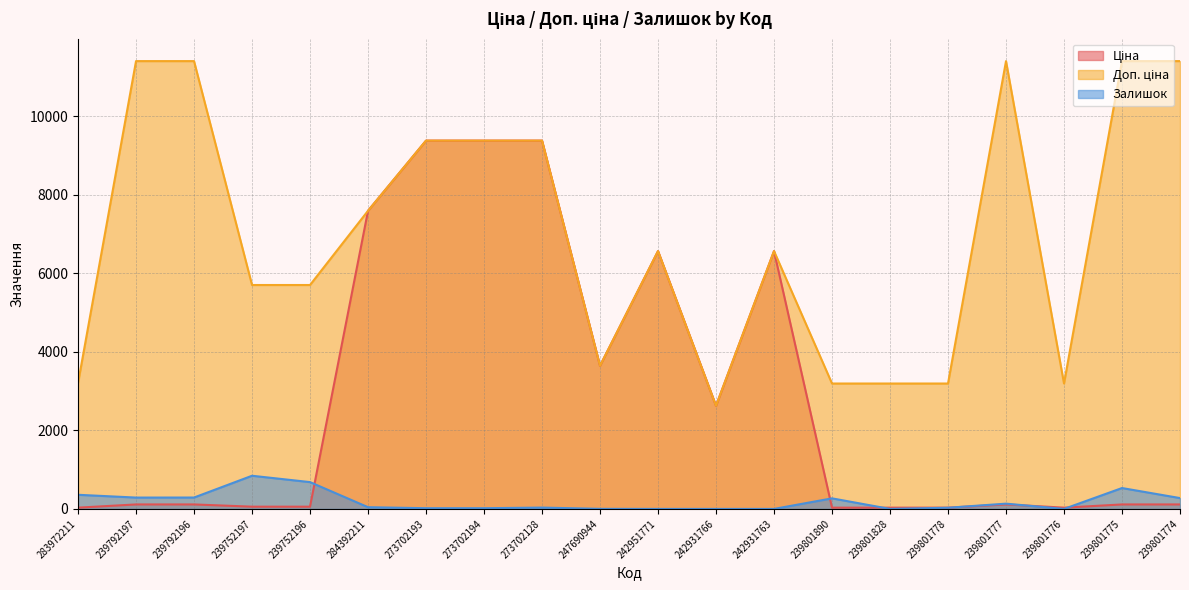

Which category has the lowest value in the Доп. ціна series?

242931766